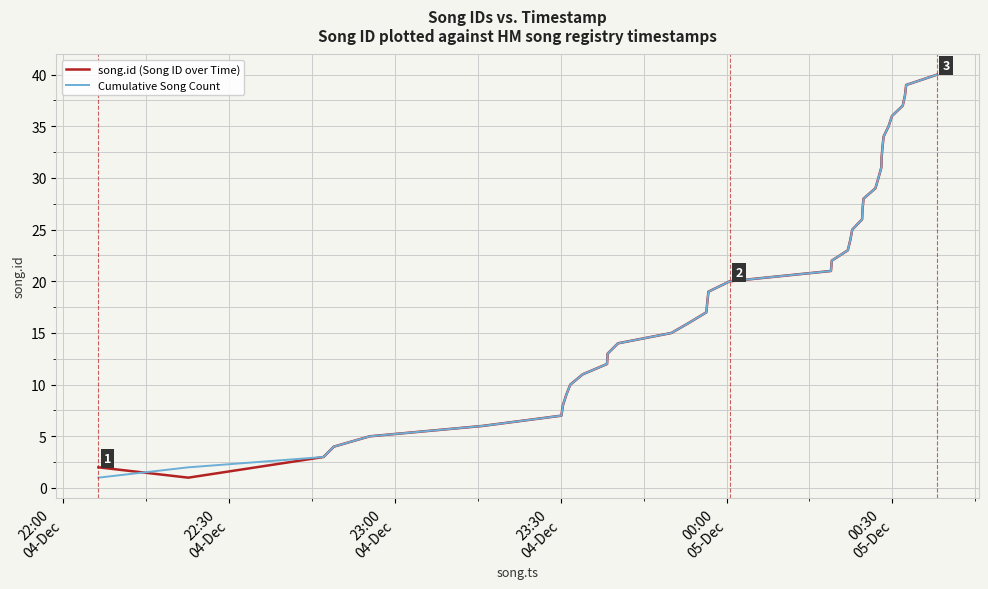

What is the highest value of the Cumulative Song Count series?

40